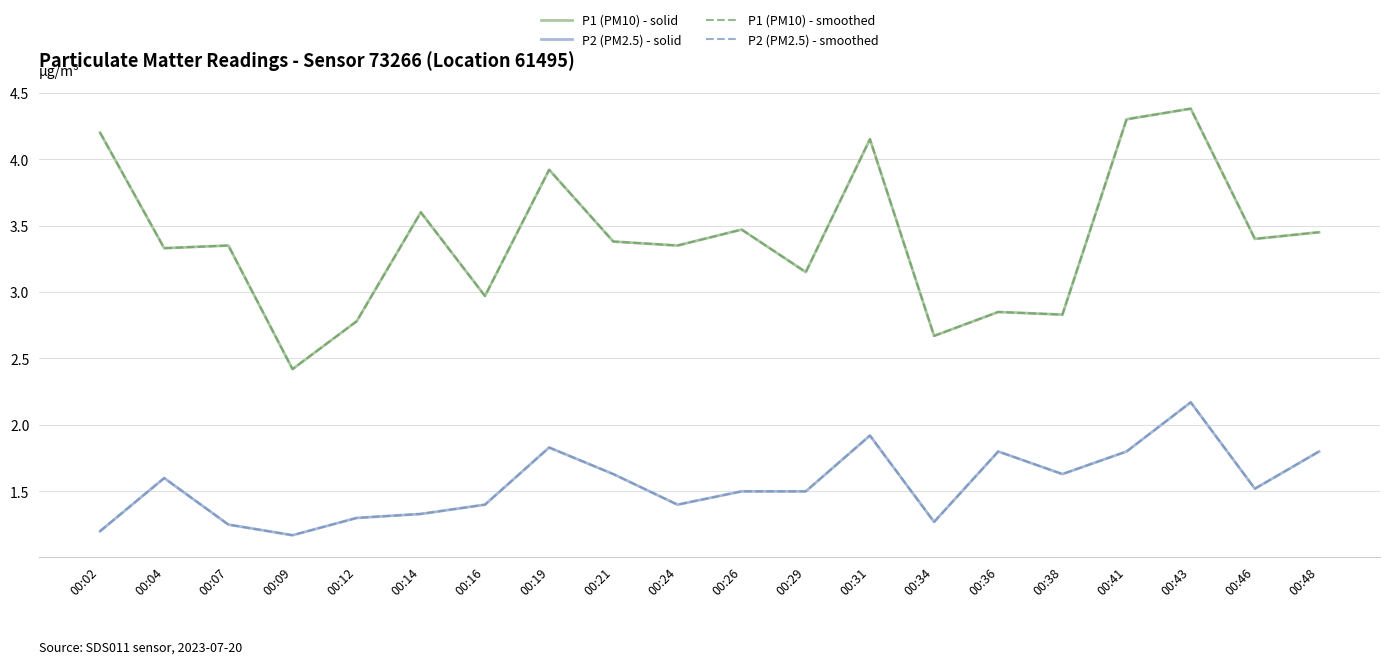

Is it true that P2 (PM2.5) - smoothed equals 1.9 at 00:31?

True